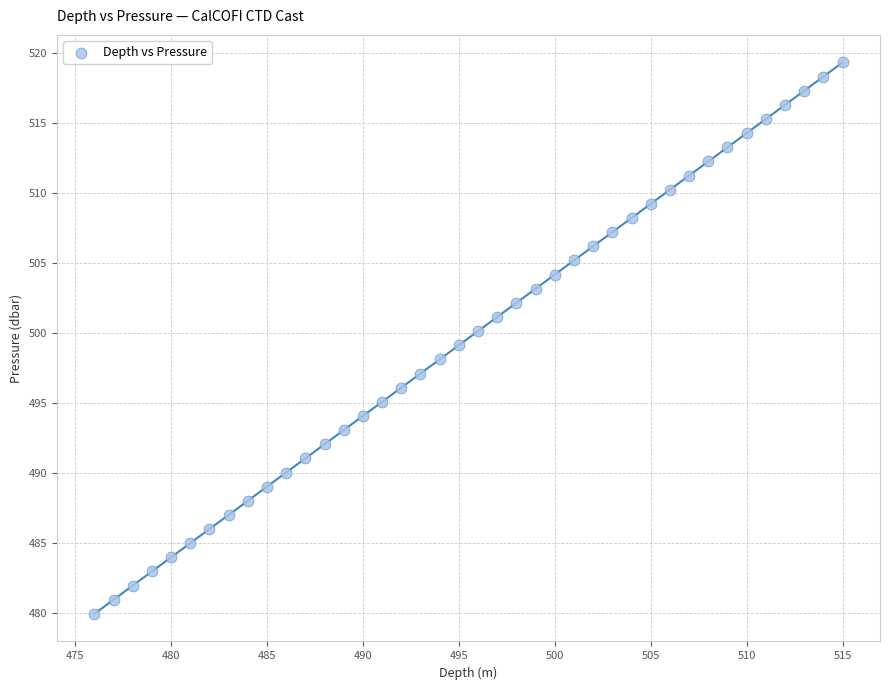

What is the range of X values (max minus min)?

39.0